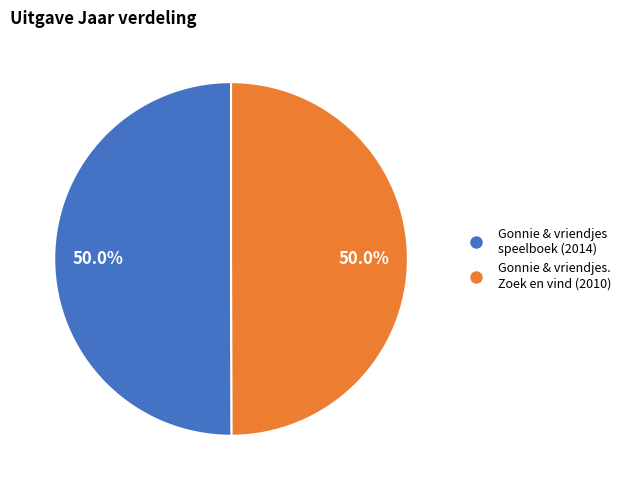

Combined, do Gonnie & vriendjes speelboek and Gonnie & vriendjes. Zoek en vind account for over 50%?

Yes